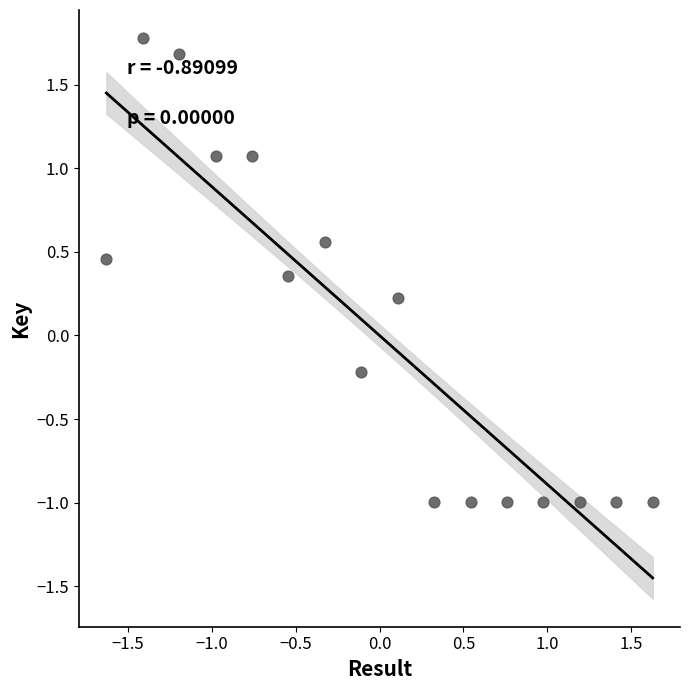

What is the range of Y values (max minus min)?

2.8